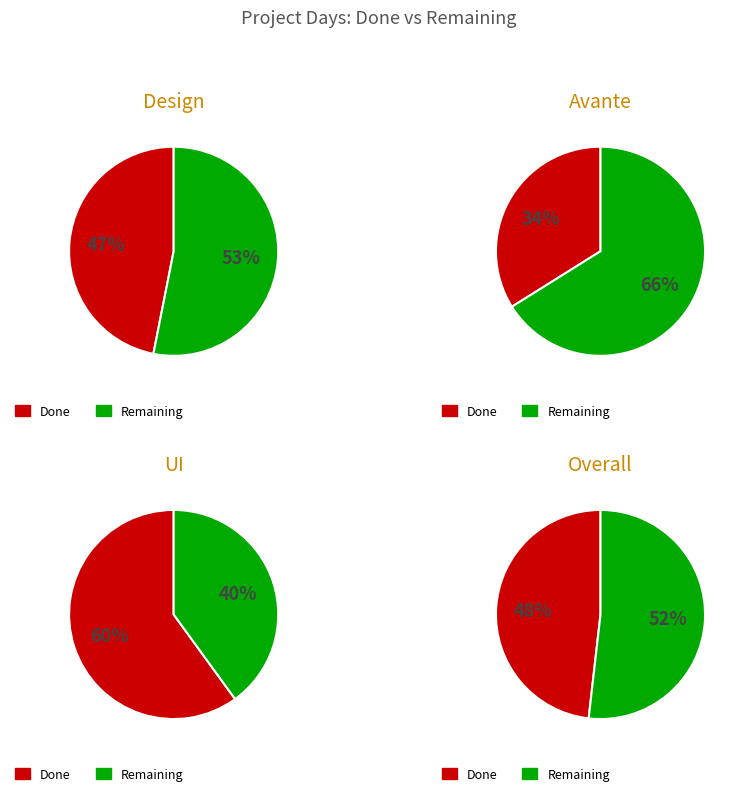

Is the sum of 2 and 1 greater than half?

No